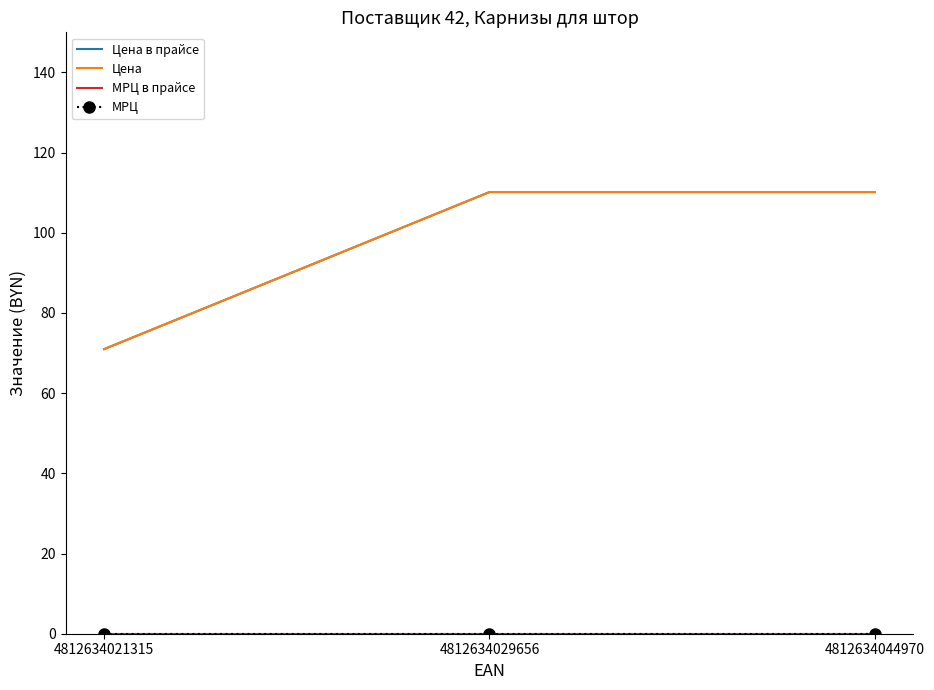

What is the spread (max minus min) of values at 4812634029656?

110.2